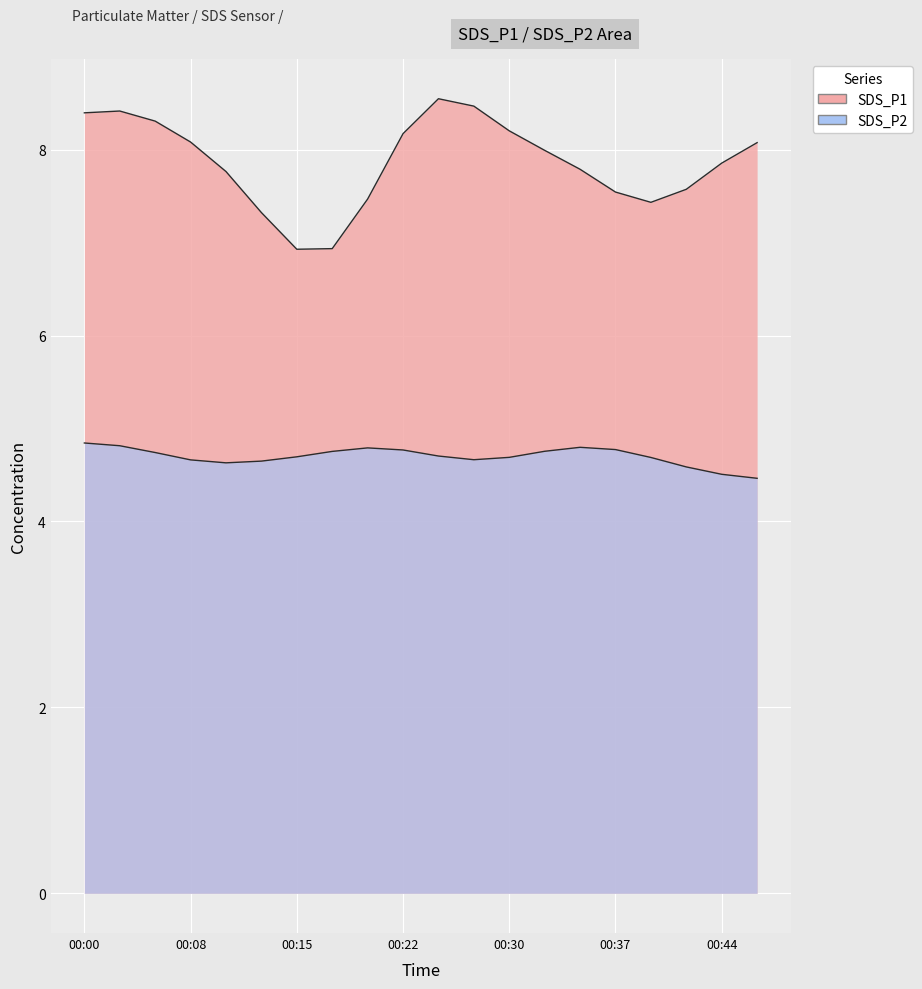

True or false: SDS_P2 and SDS_P1 cross at least once.

False